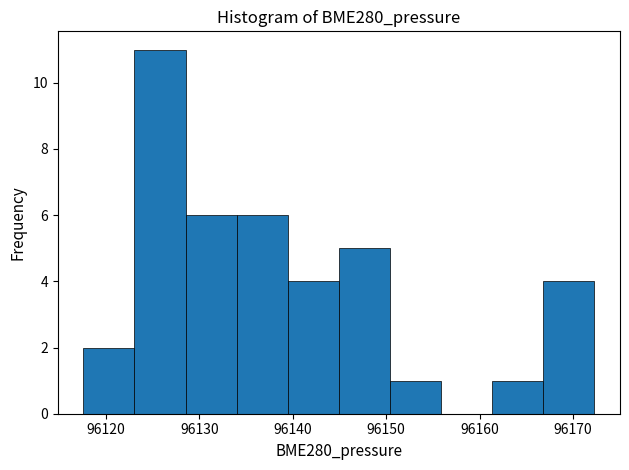

Reading left to right, list every bar in this chart as the range it spans on the x-axis followed by its height. Neither the bar edges nor the heights are printed on the chart, so give them approximately, as read against the axes.

96118 to 96123: 2
96123 to 96129: 11
96129 to 96134: 6
96134 to 96139: 6
96139 to 96145: 4
96145 to 96150: 5
96150 to 96156: 1
96156 to 96161: 0
96161 to 96167: 1
96167 to 96172: 4